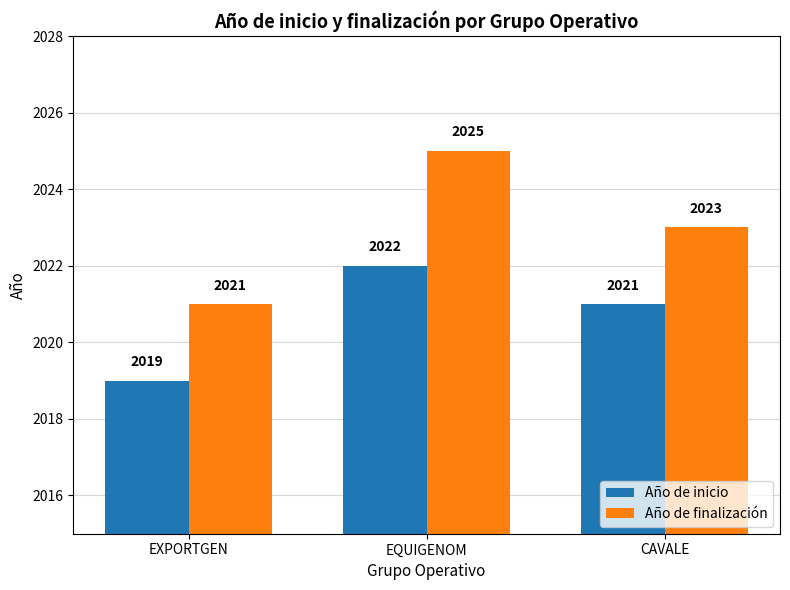

What is the sum of the Año de inicio values at CAVALE and EXPORTGEN?

4040